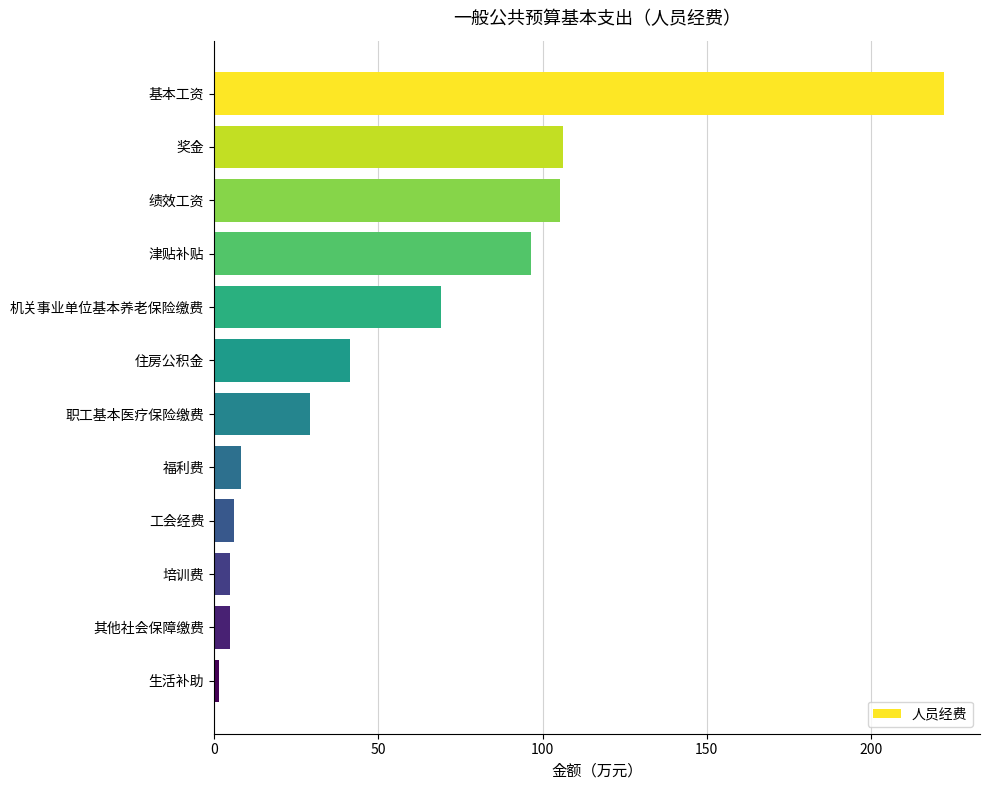

Between 职工基本医疗保险缴费 and 福利费, which is larger?

职工基本医疗保险缴费